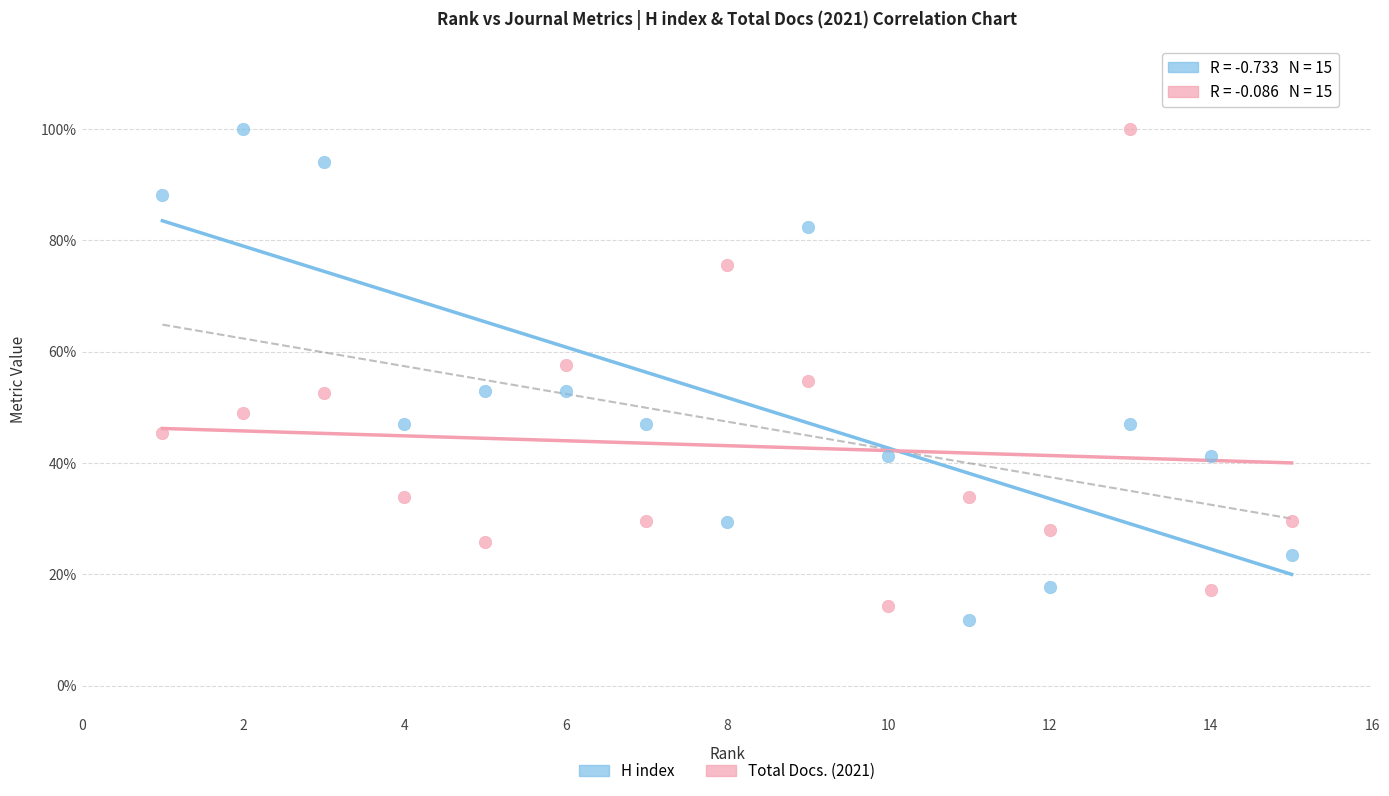

Which series has the widest spread of Y values?

H index